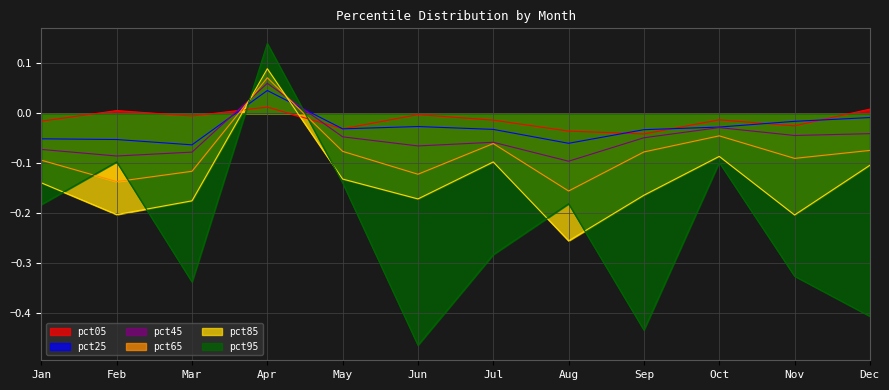

In pct05, how many points are higher than both neighbors (excluding endpoints)?

4